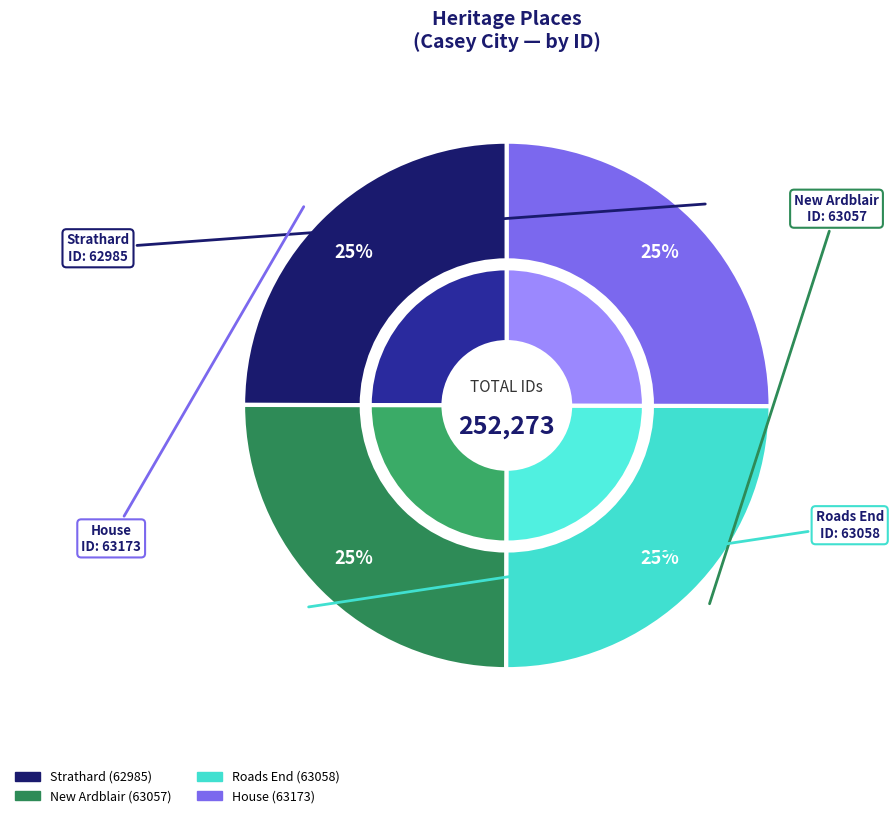

The Roads End slice represents 25% of the pie. True or false?

True